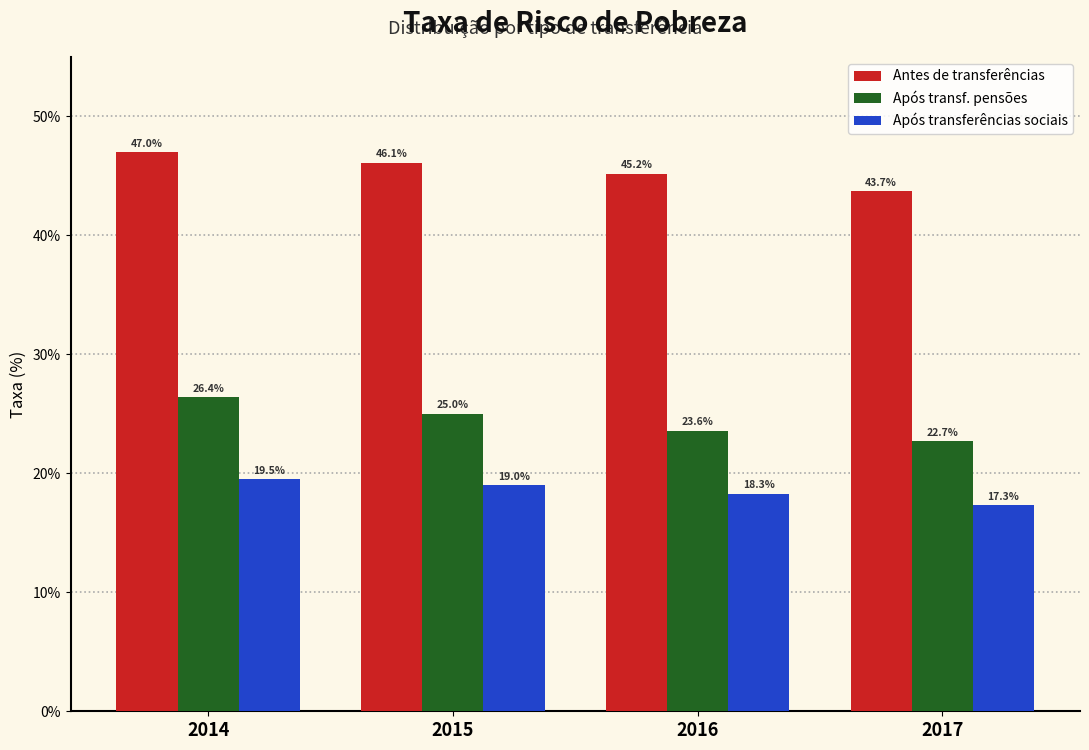

Reading left to right, transcribe all the data shown in this chart.

Antes de transferências: 47.0	46.1	45.2	43.7
Após transf. pensões: 26.4	25.0	23.6	22.7
Após transferências sociais: 19.5	19.0	18.3	17.3